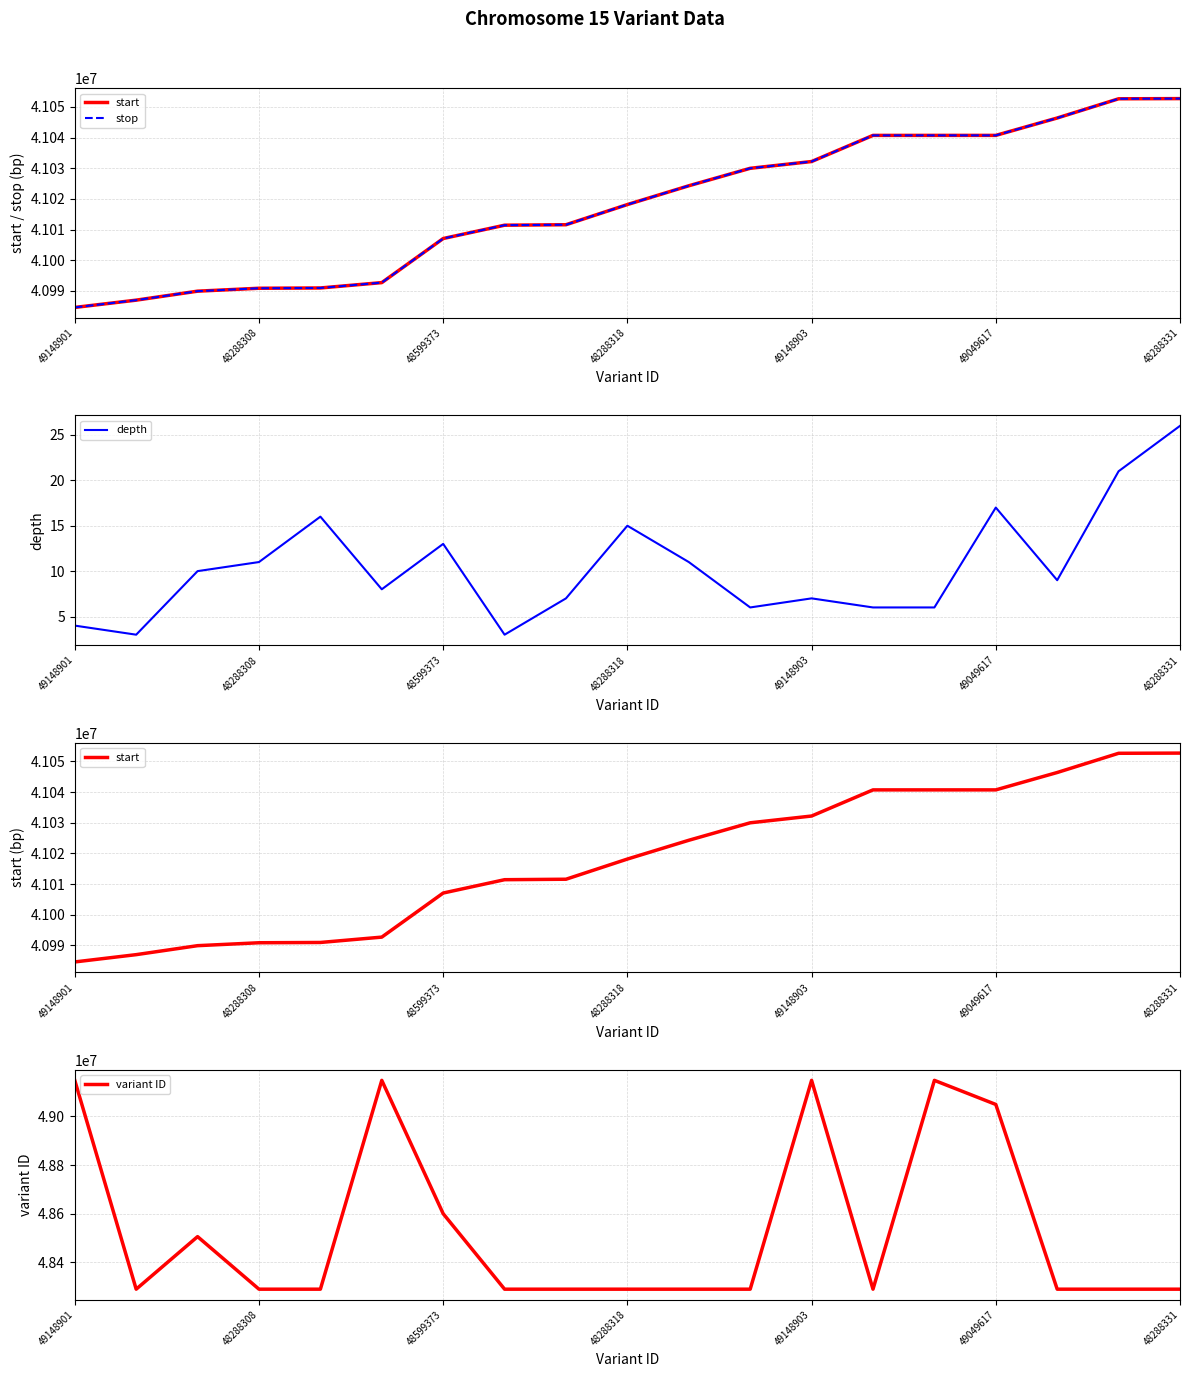

What is the smallest value displayed?

3